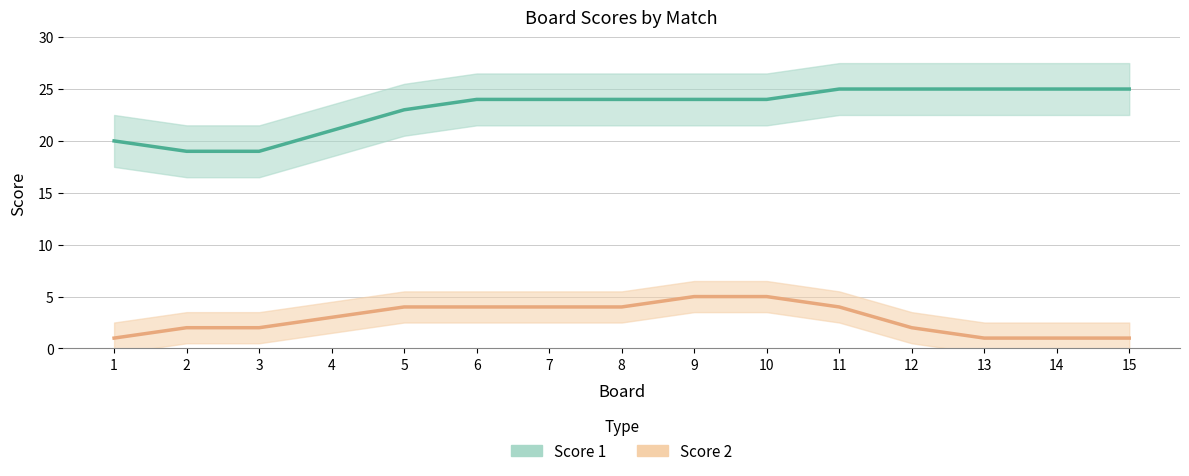

Is it true that Score 1 equals 12 at 2?

False